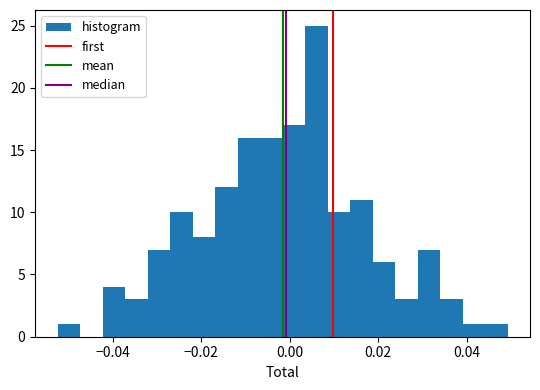

Read against the x-axis, roughly where is the centre of the tallest bar?

0.006